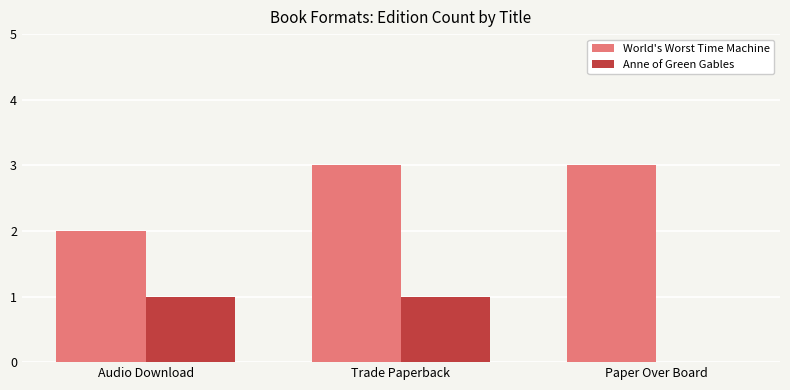

What is the maximum value for World's Worst Time Machine?

3